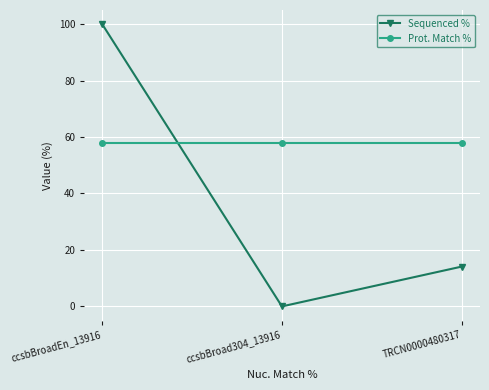

Which category has the highest value in the Sequenced % series?

ccsbBroadEn_13916